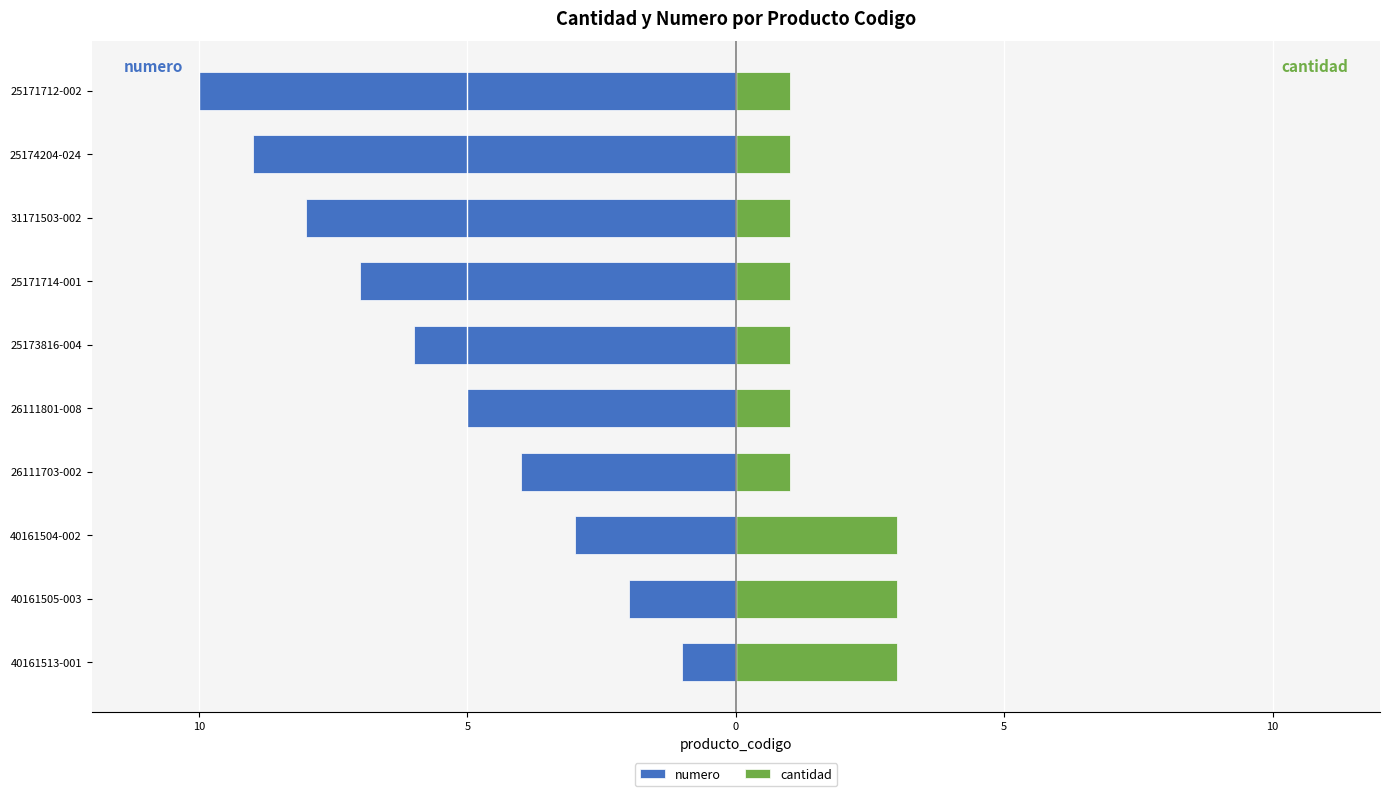

Reading right to left, list all the values displayed in this chart.

numero: -10	-9	-8	-7	-6	-5	-4	-3	-2	-1
cantidad: 1	1	1	1	1	1	1	3	3	3